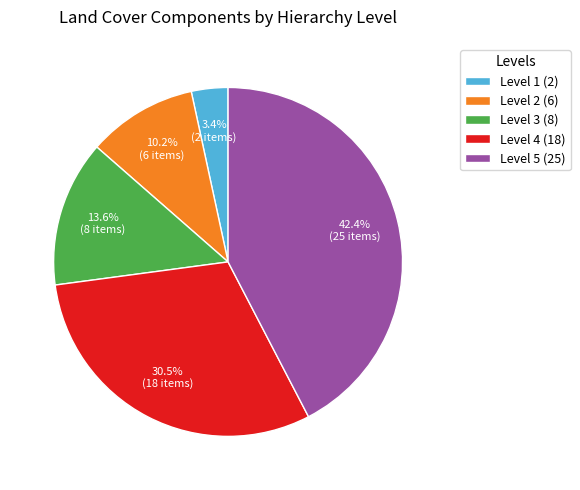

Is there a majority slice in this chart?

No